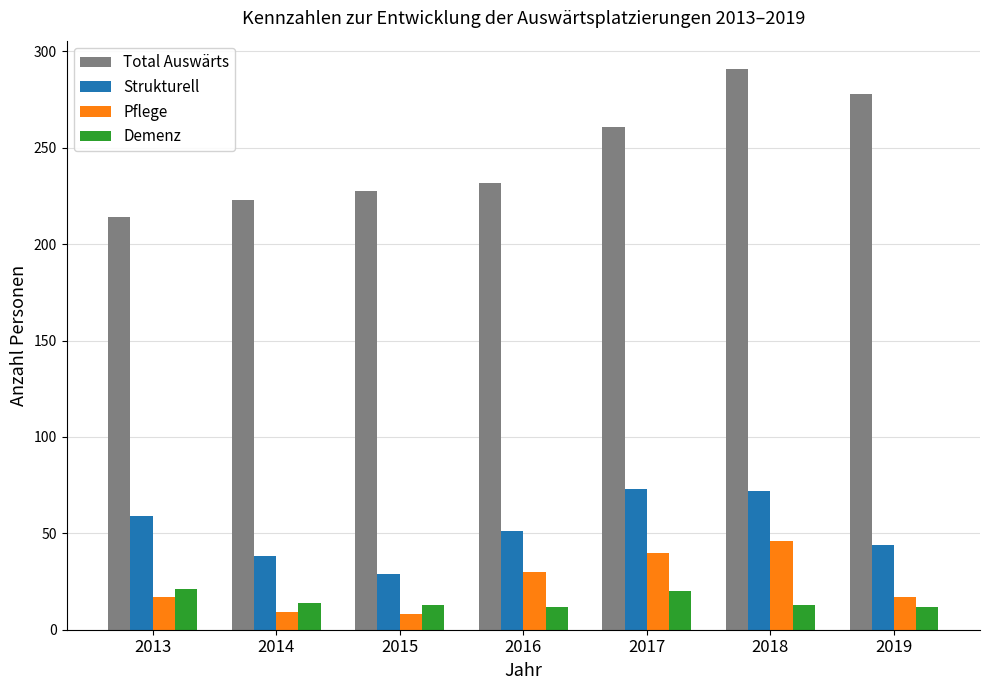

What is the minimum value for Pflege?

8.0